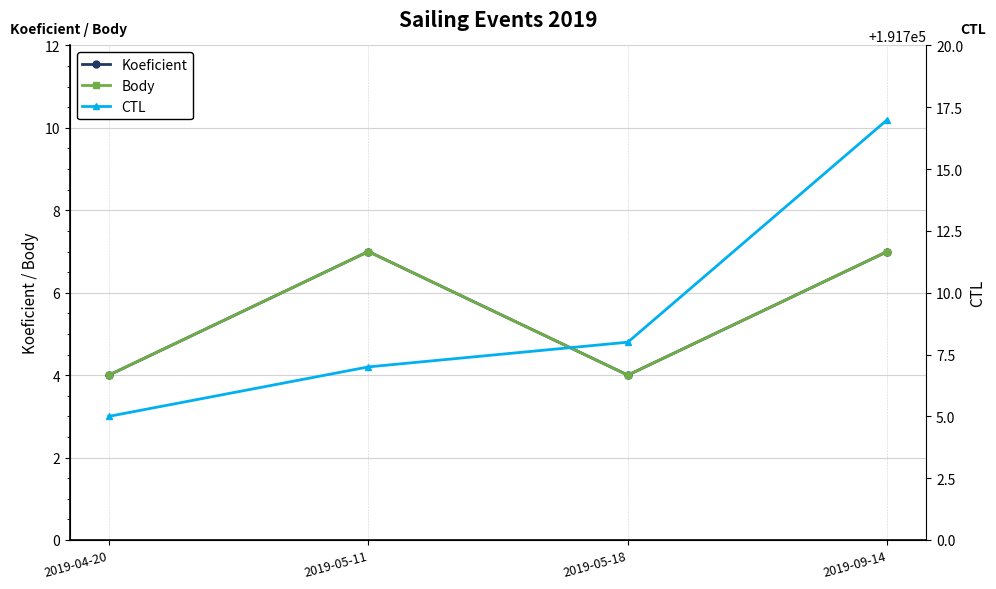

Which category has the highest value in the Koeficient series?

2019-05-11